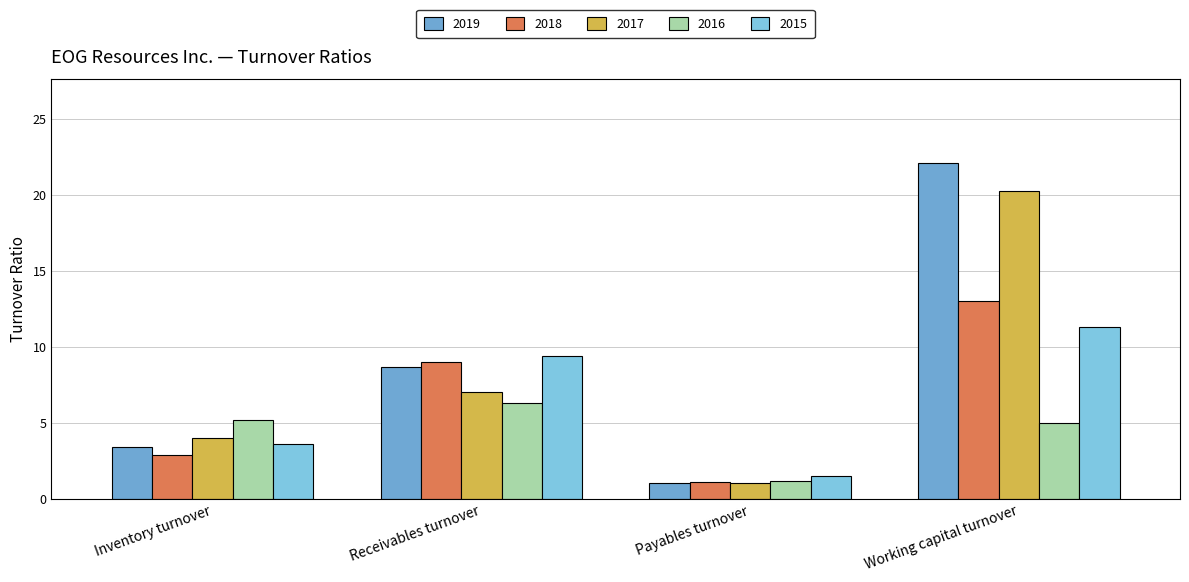

Reading right to left, transcribe all the data shown in this chart.

2019: 22.1	1.1	8.7	3.4
2018: 13.0	1.1	9.0	2.9
2017: 20.2	1.1	7.0	4.0
2016: 5.0	1.2	6.3	5.2
2015: 11.3	1.5	9.4	3.6